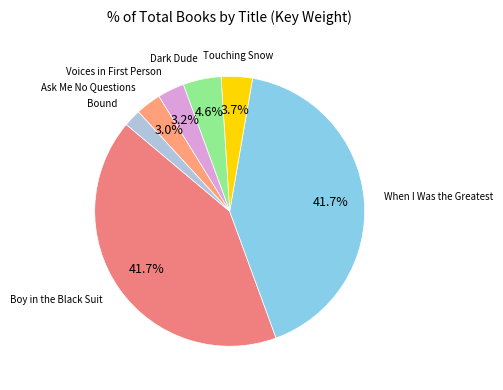

Which slice is the largest?

Boy in the Black Suit